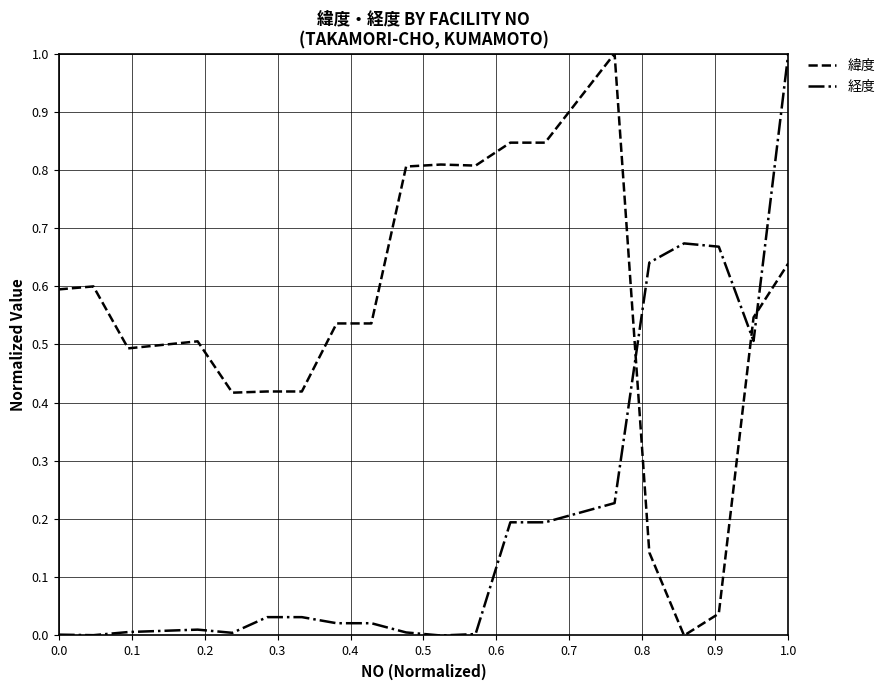

After their last crossing, which series has the higher values: 経度 or 緯度?

経度